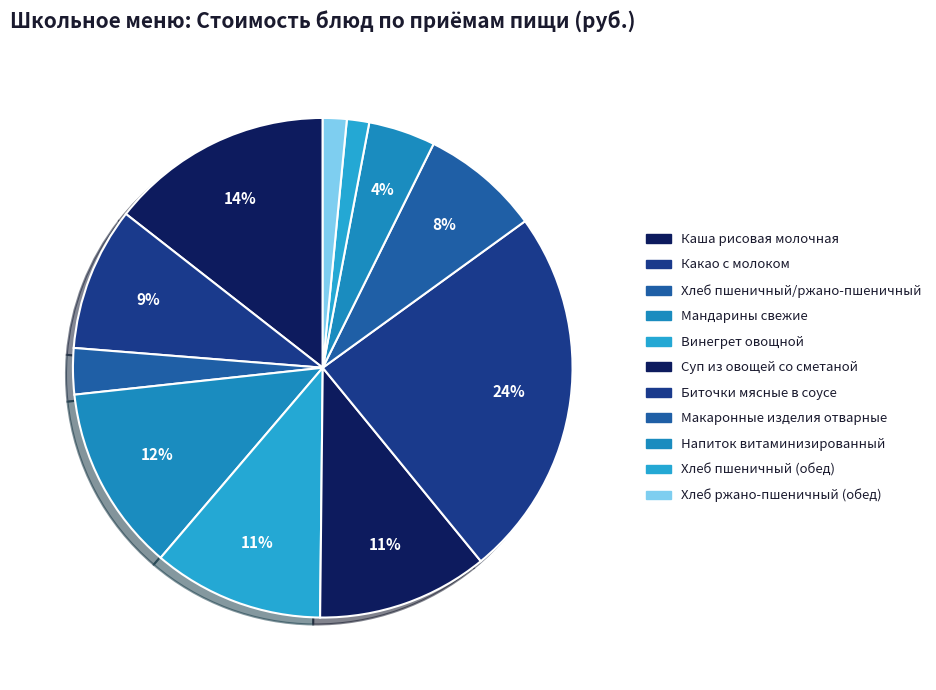

How many segments does this pie chart have?

11